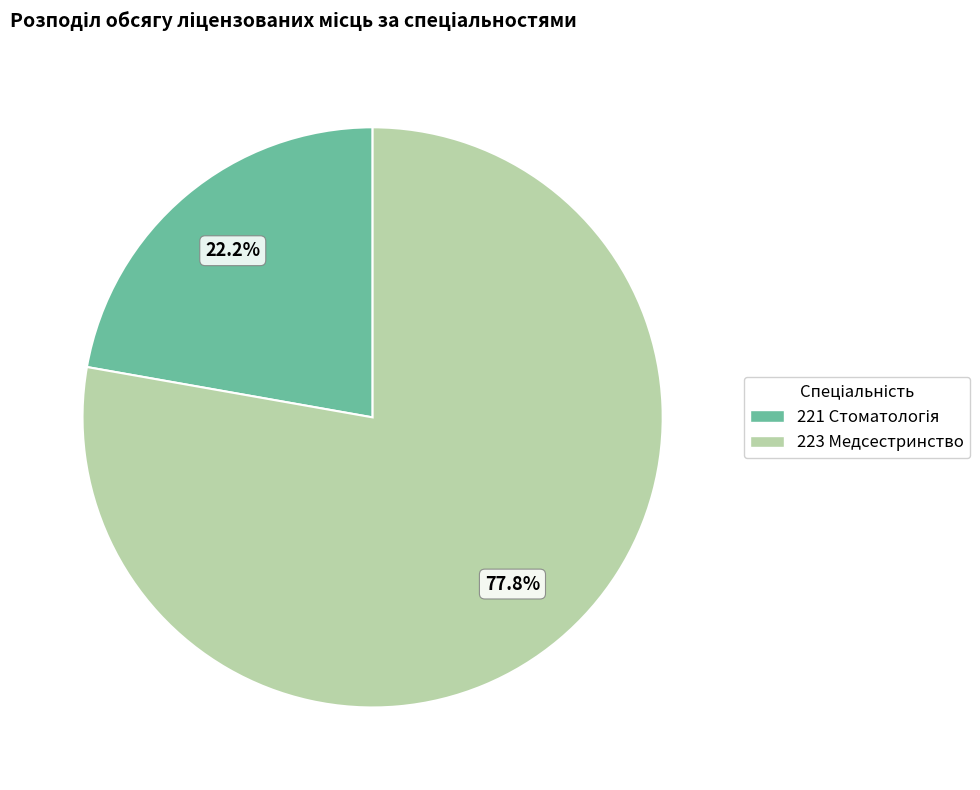

What percentage is NOT represented by 223 Медсестринство?

22.2%